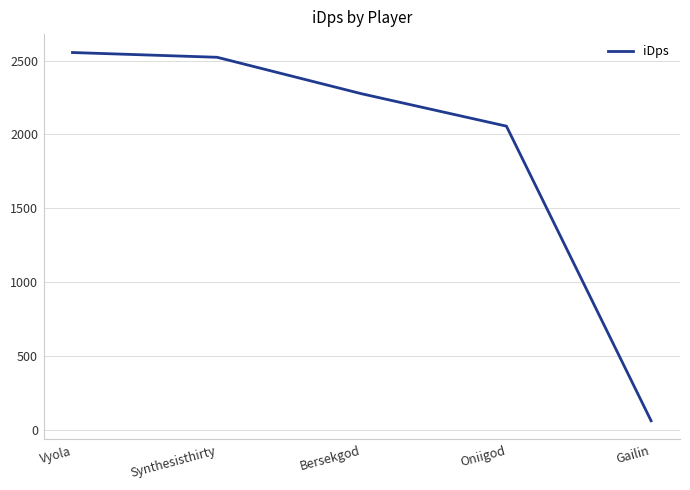

List the labels in order of value, largest first.

Vyola, Synthesisthirty, Bersekgod, Oniigod, Gailin